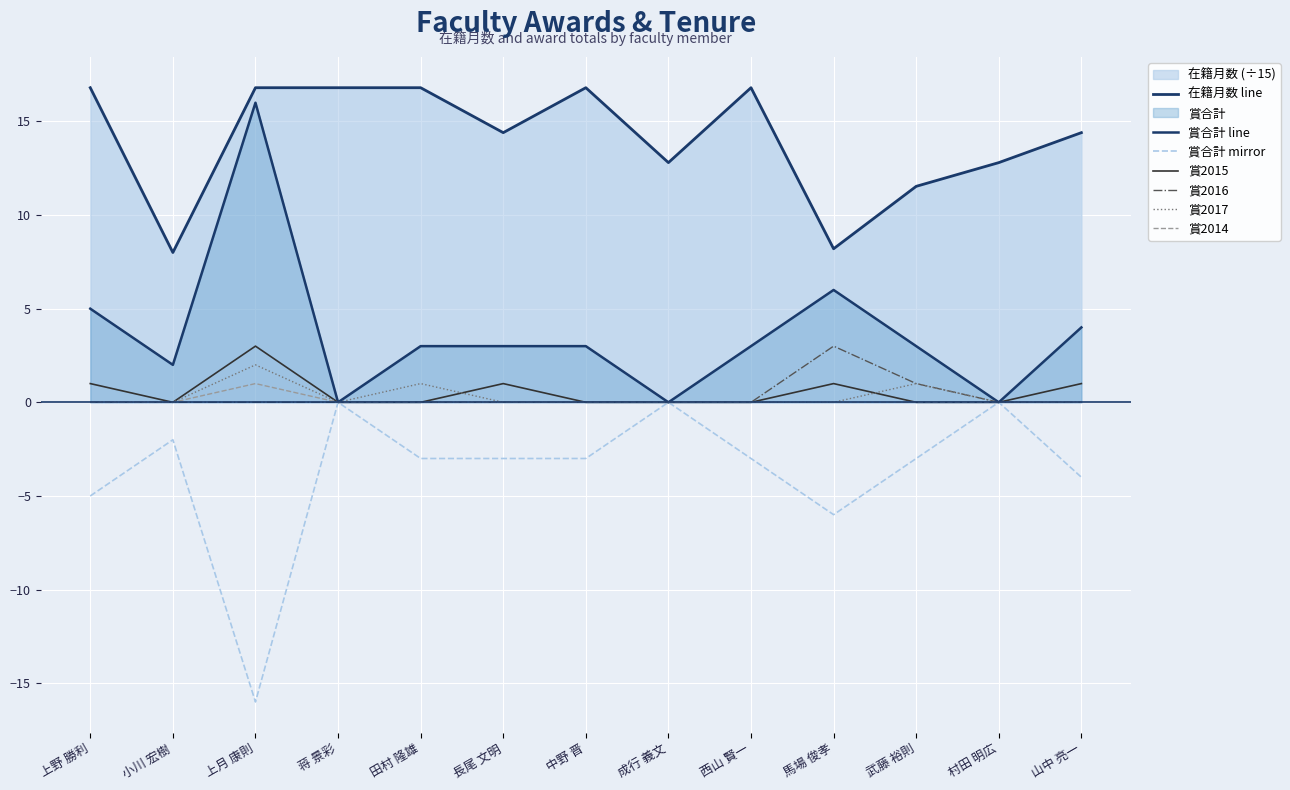

What position from the left is 成行 義文?

8